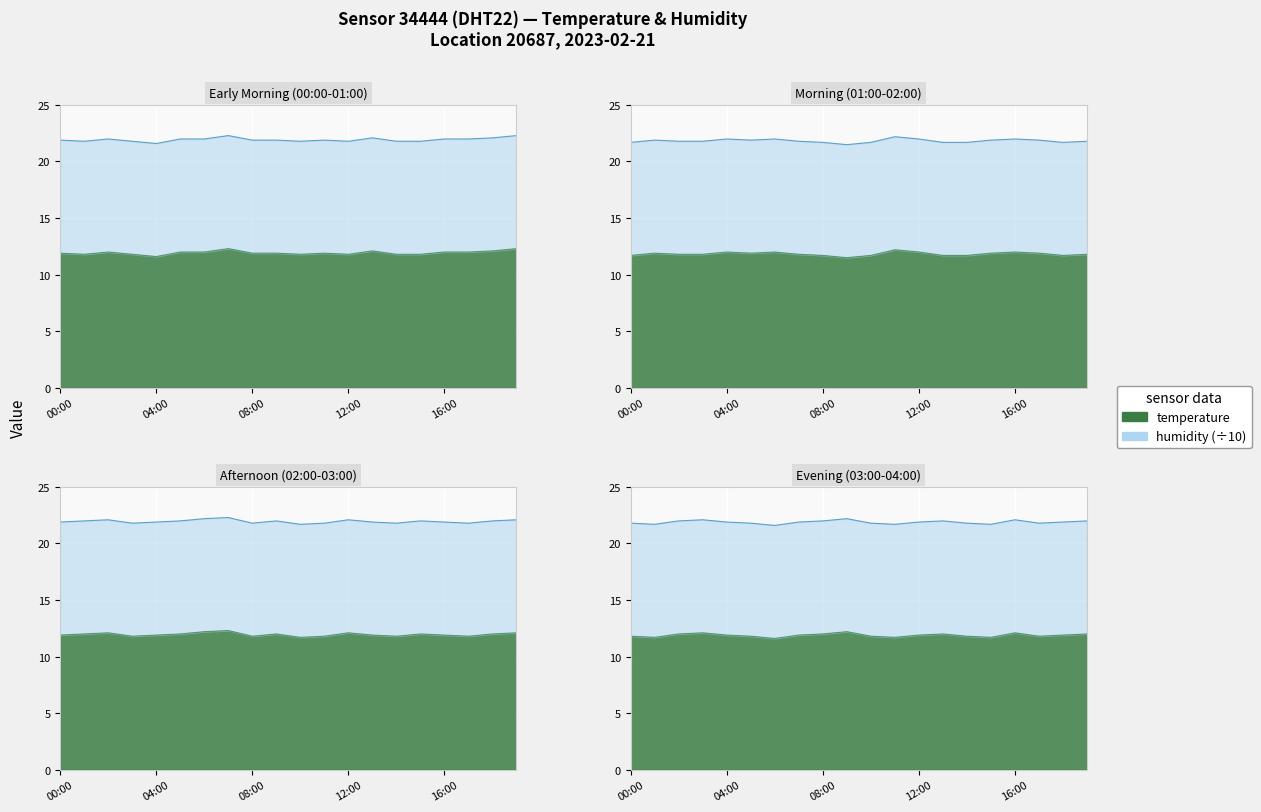

Approximately how many times larger is the value at 15:00 compared to 06:00?

1.0